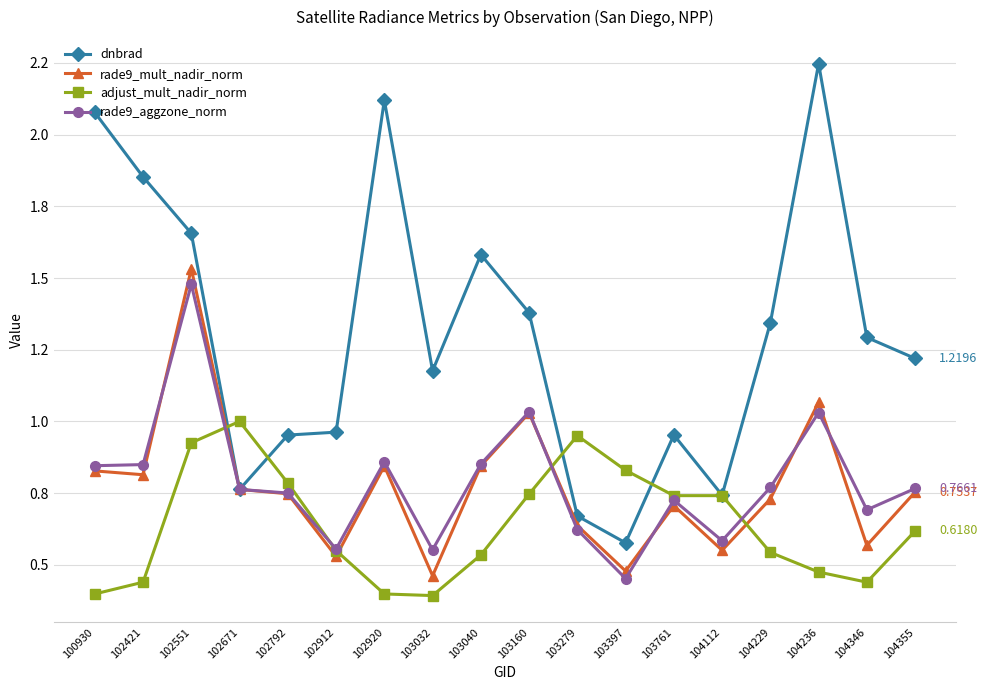

Which series ends up on top after the final intersection of adjust_mult_nadir_norm and rade9_aggzone_norm?

rade9_aggzone_norm